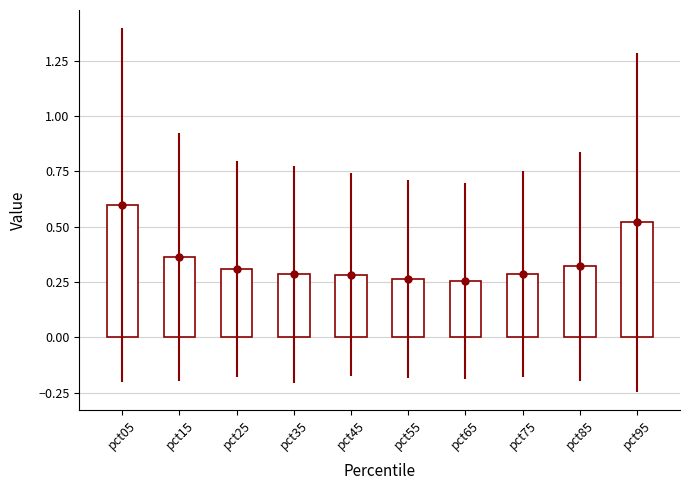

Reading left to right, what are all the values shown in this chart?

pct05=0.6	pct15=0.4	pct25=0.3	pct35=0.3	pct45=0.3	pct55=0.3	pct65=0.3	pct75=0.3	pct85=0.3	pct95=0.5